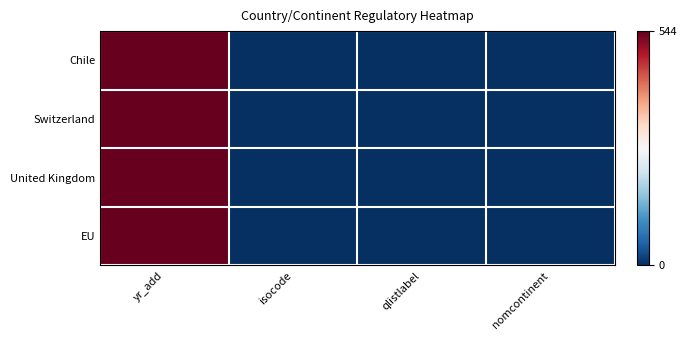

Which series has the widest spread of values?

Chile